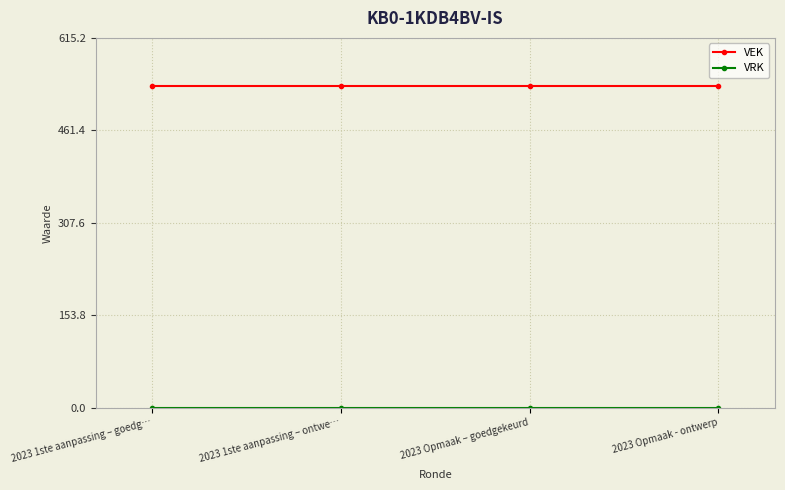

Is it true that VEK equals 777 at 2023 Opmaak – goedgekeurd?

False